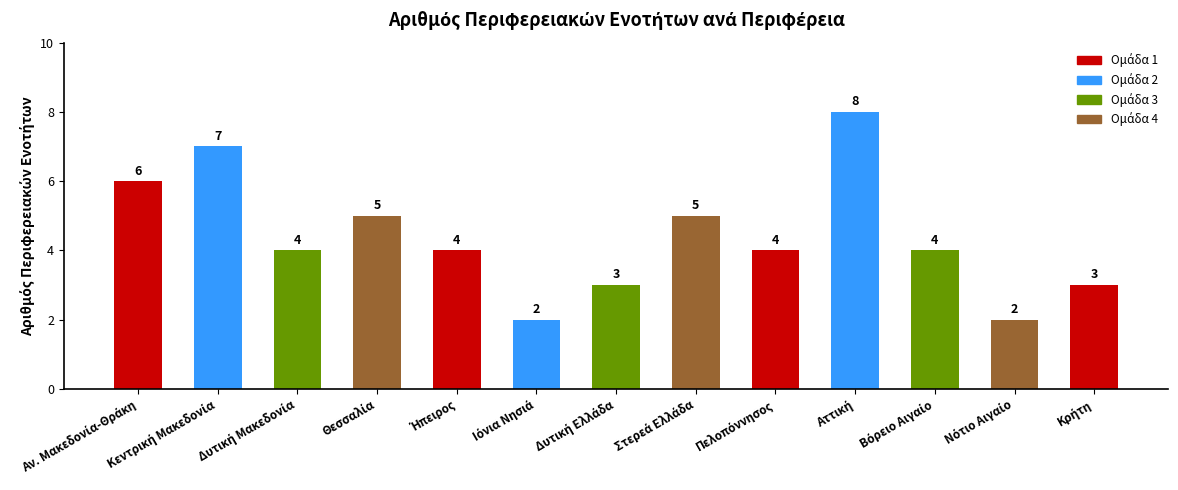

What is the average value?

4